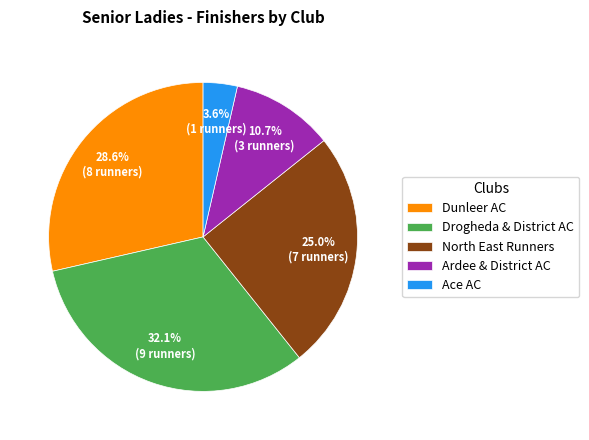

True or false: Ardee & District AC accounts for 22% of the total.

False